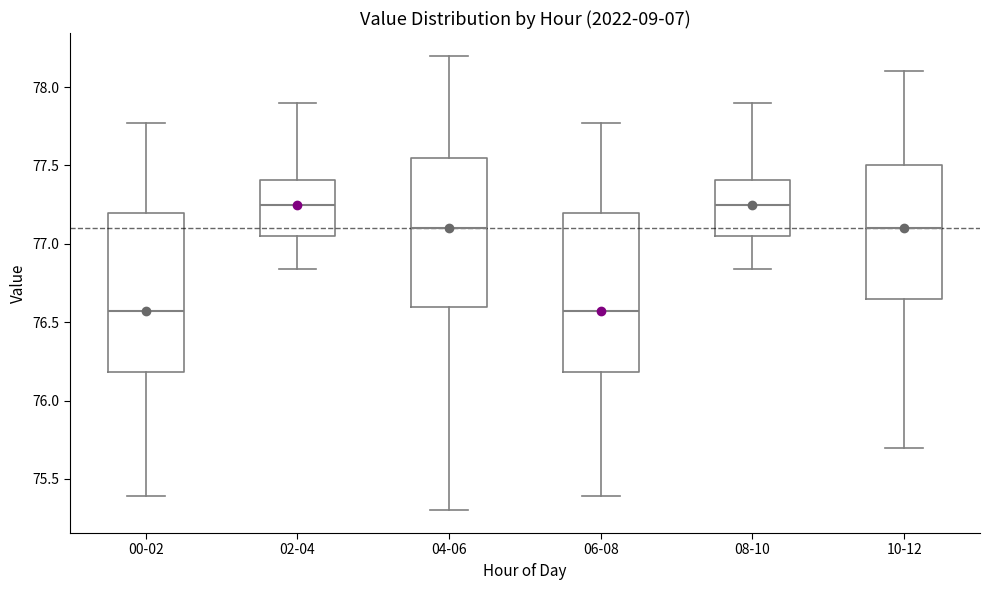

Reading left to right, read every box against the y-axis: the position of its median line, the range the box covers, and the ends of its whiskers. The values are not printed on the chart, so give them approximately, as read against the axis.

00-02: median 76.55, box 76.20 to 77.20, whiskers 75.40 to 77.75
02-04: median 77.25, box 77.05 to 77.40, whiskers 76.85 to 77.90
04-06: median 77.10, box 76.60 to 77.55, whiskers 75.30 to 78.20
06-08: median 76.55, box 76.20 to 77.20, whiskers 75.40 to 77.75
08-10: median 77.25, box 77.05 to 77.40, whiskers 76.85 to 77.90
10-12: median 77.10, box 76.65 to 77.50, whiskers 75.70 to 78.10